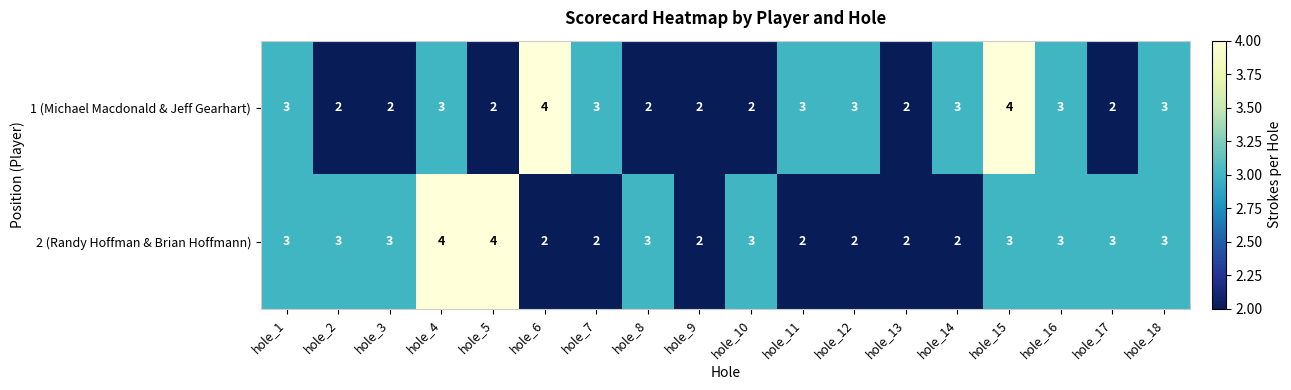

What is the sum of all 2 (Randy Hoffman & Brian Hoffmann) values?

49